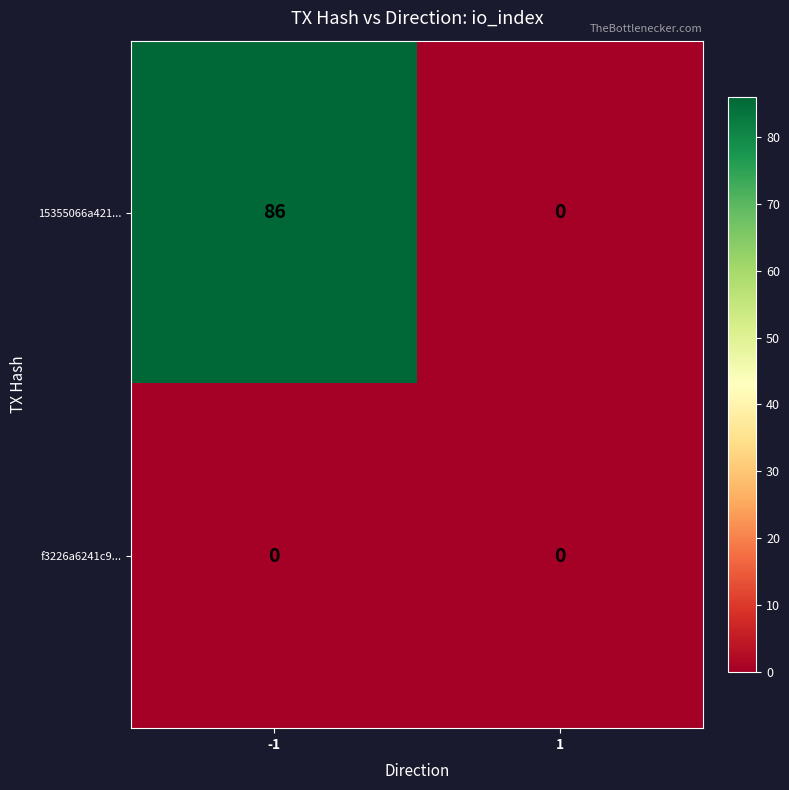

Reading left to right, what are all the values shown in this chart?

15355066a421...: 86	0
f3226a6241c9...: 0	0